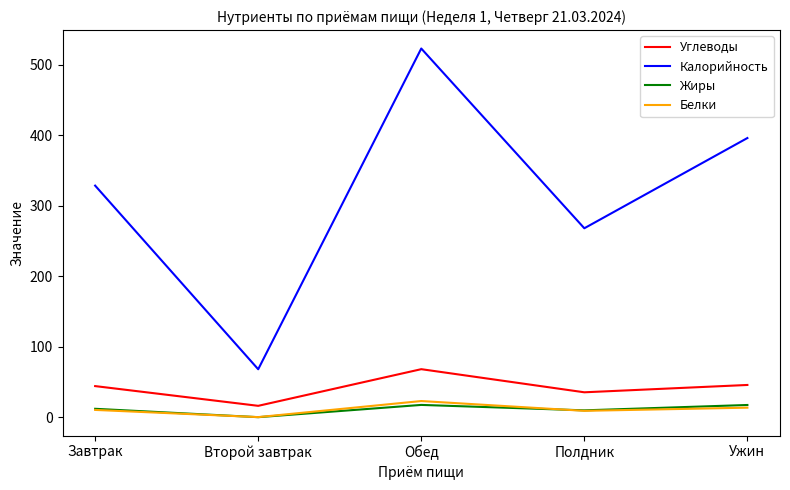

True or false: Жиры and Углеводы cross at least once.

False